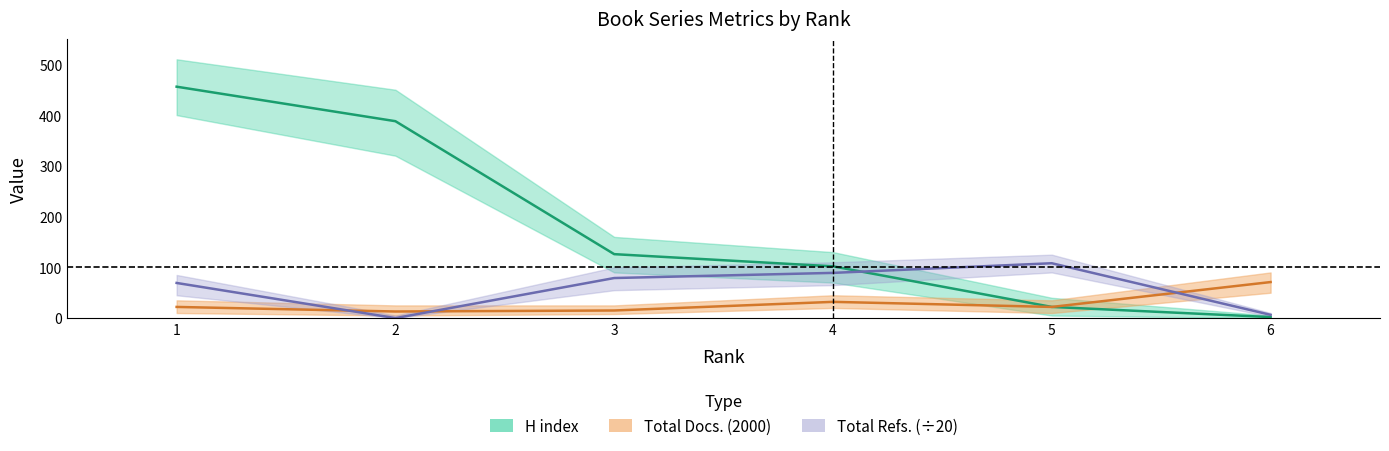

At how many categories does at least one series exceed 205?

2